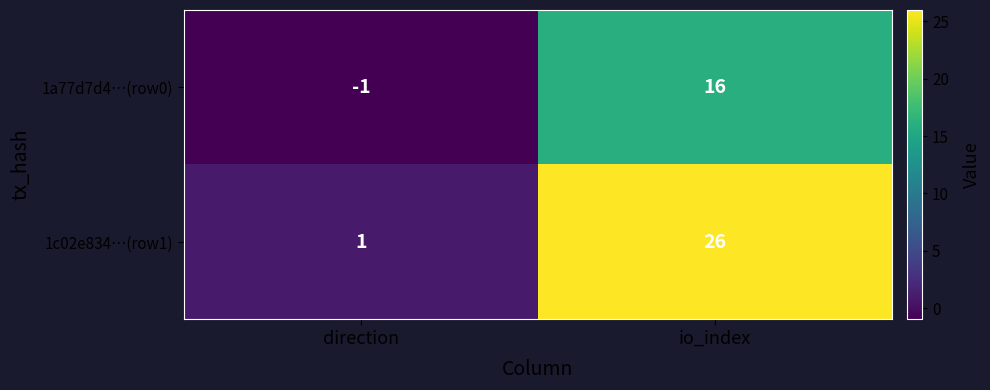

What is the average value of the 1c02e834…(row1) series?

14